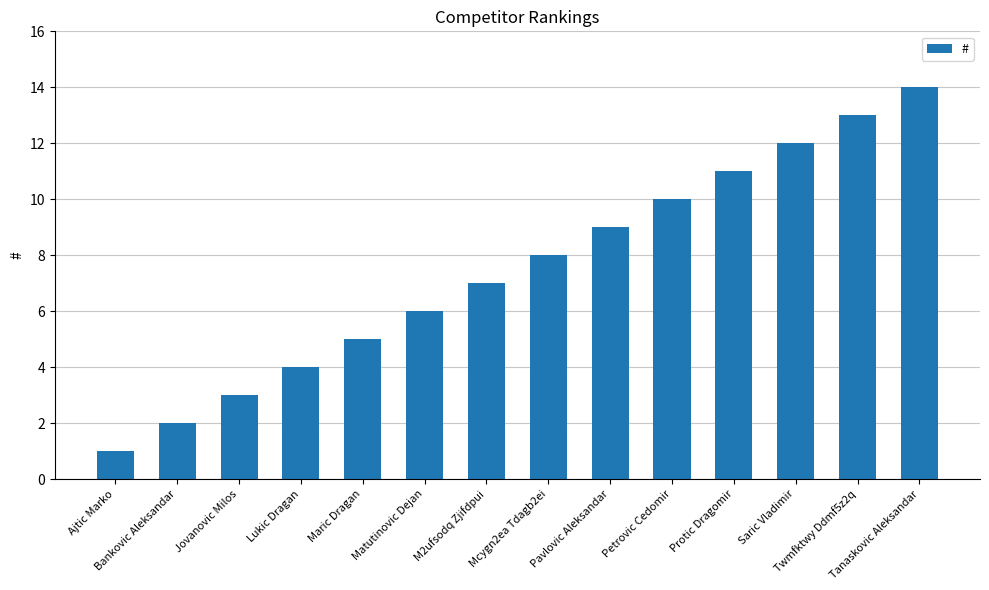

Which label corresponds to the smallest value in the chart?

Ajtic Marko